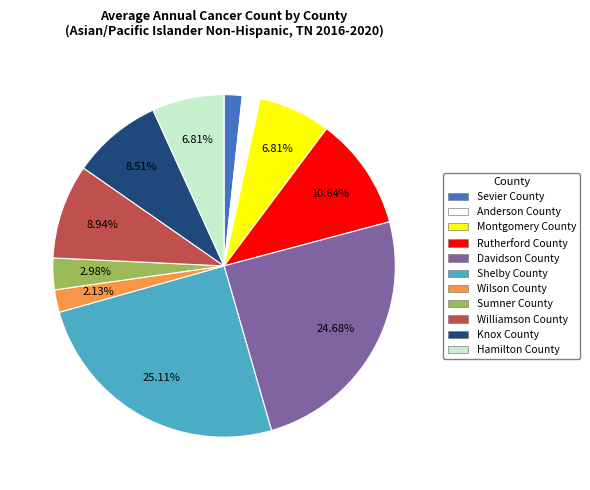

To the nearest percent, what is the difference between the largest and smallest slice percentages?

23%